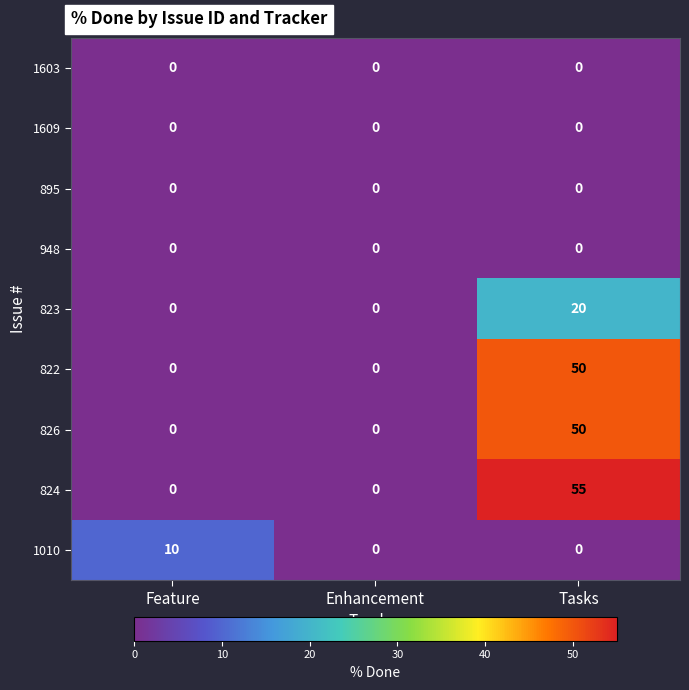

Is it true that 826 equals 50 at Tasks?

True